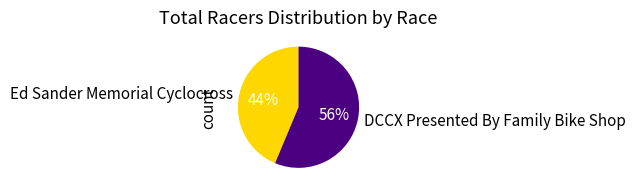

Approximately how many times larger is the value at DCCX Presented By Family Bike Shop compared to Ed Sander Memorial Cyclocross?

1.3